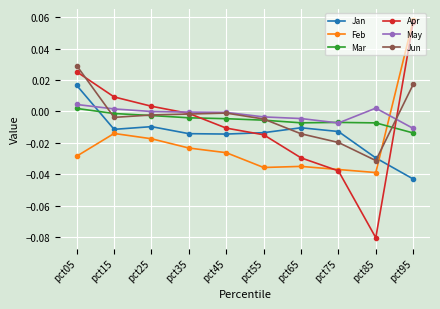

At which category is the sum across all series the highest?

pct95